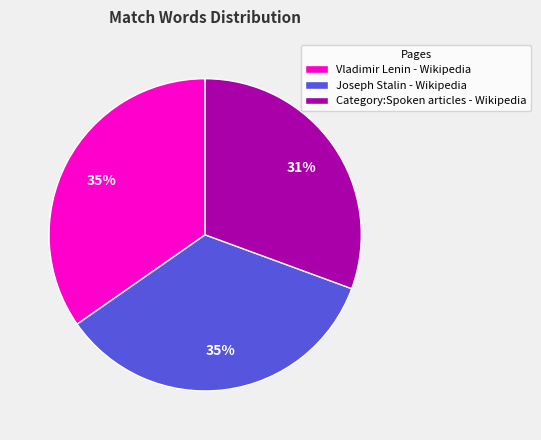

Between Vladimir Lenin - Wikipedia and Category:Spoken articles - Wikipedia, which is larger?

Vladimir Lenin - Wikipedia